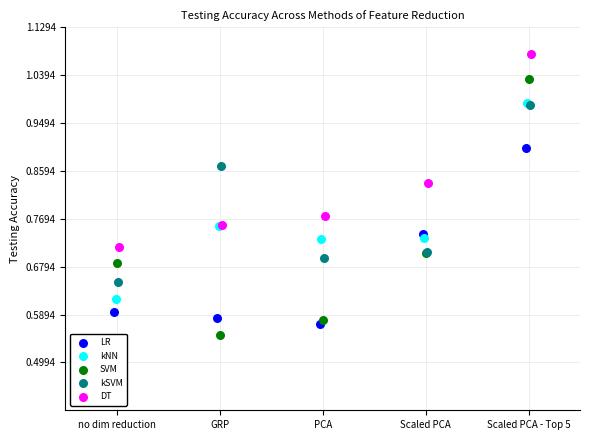

Which series contains the highest Y value?

DT